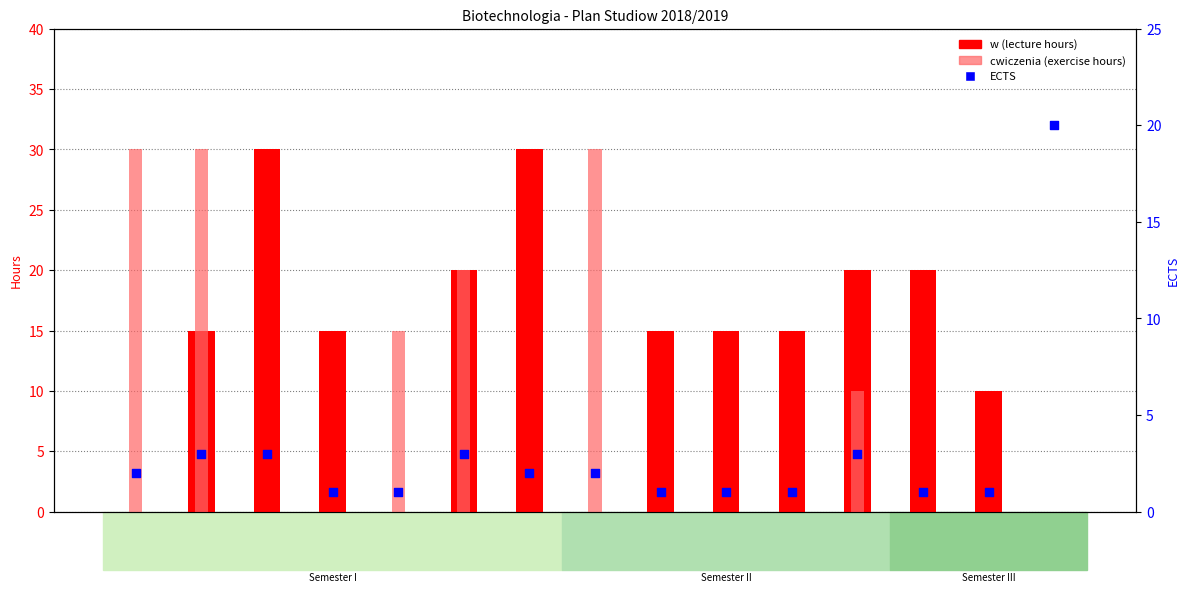

What is the total value across all series at MO 01?

32